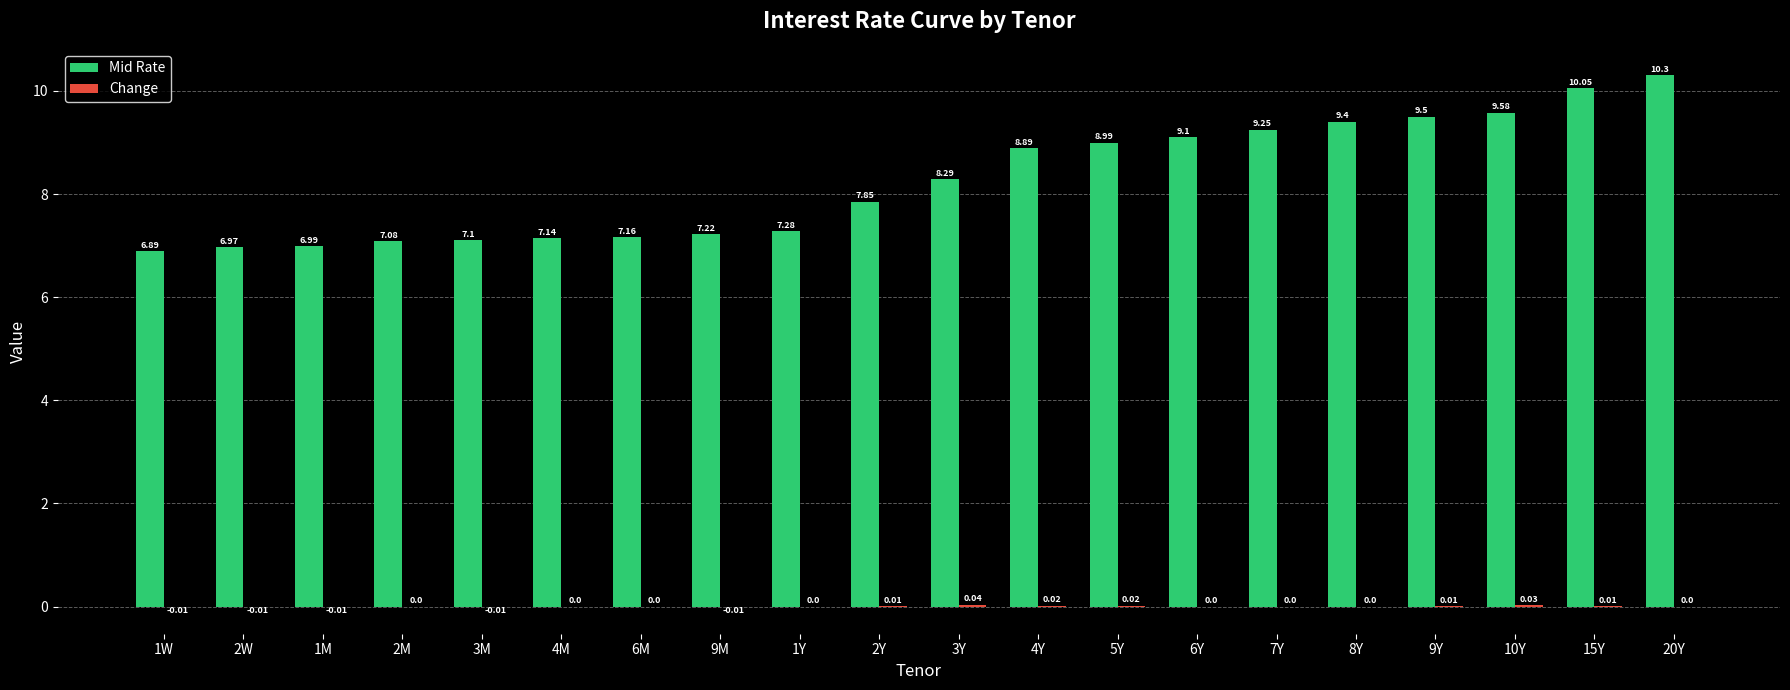

How many categories are shown in the chart?

20